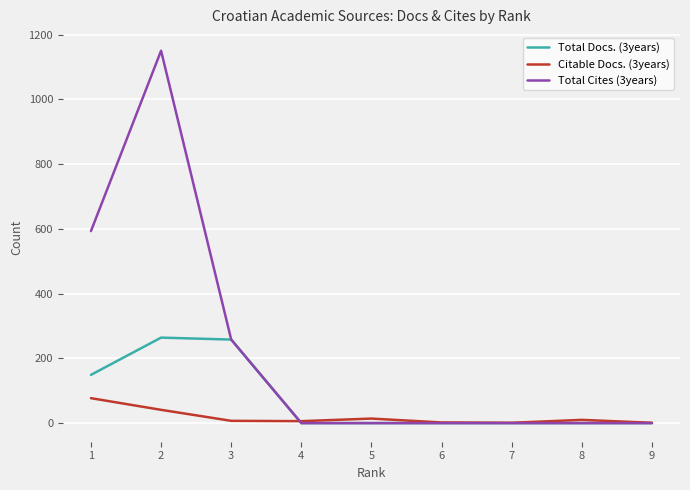

Which label corresponds to the largest value in the chart?

2